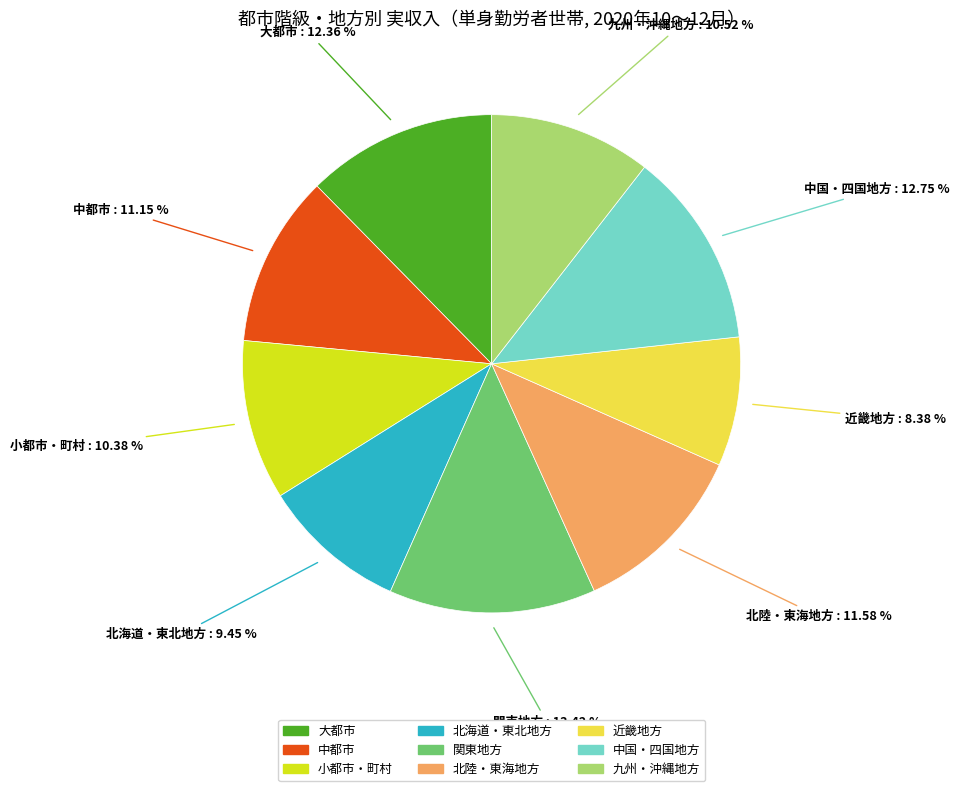

How many segments does this pie chart have?

9